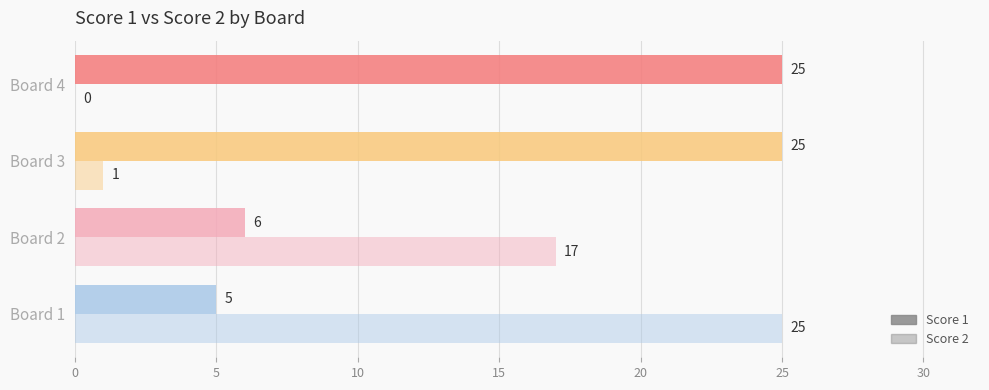

Count the number of data series in this chart.

2